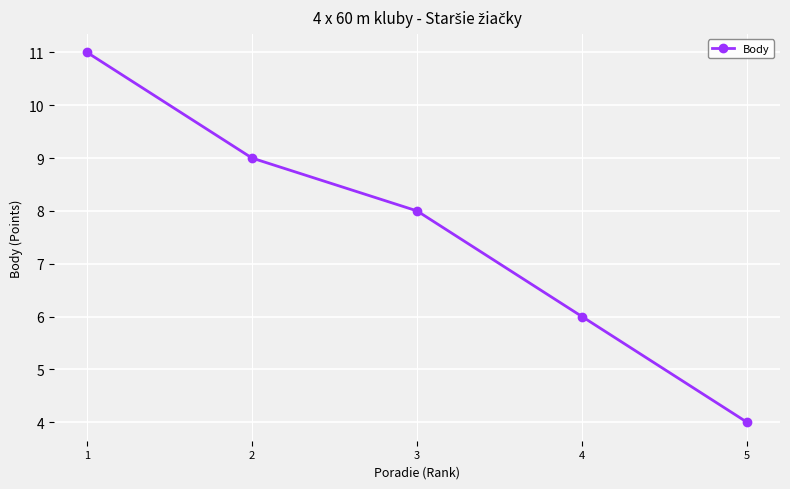

What is the smallest value displayed?

4